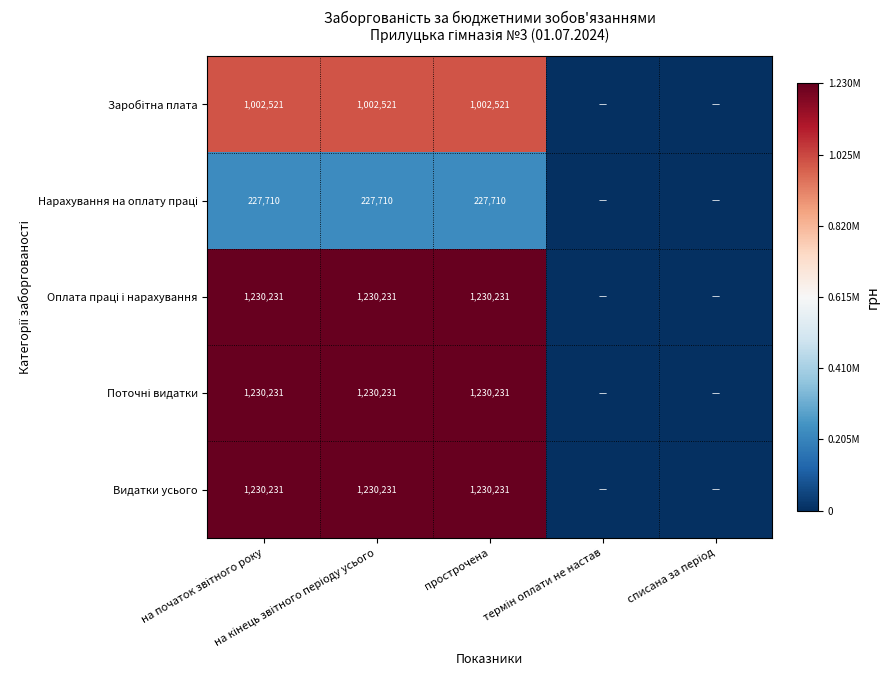

How many positive values does the Заробітна плата series have?

3